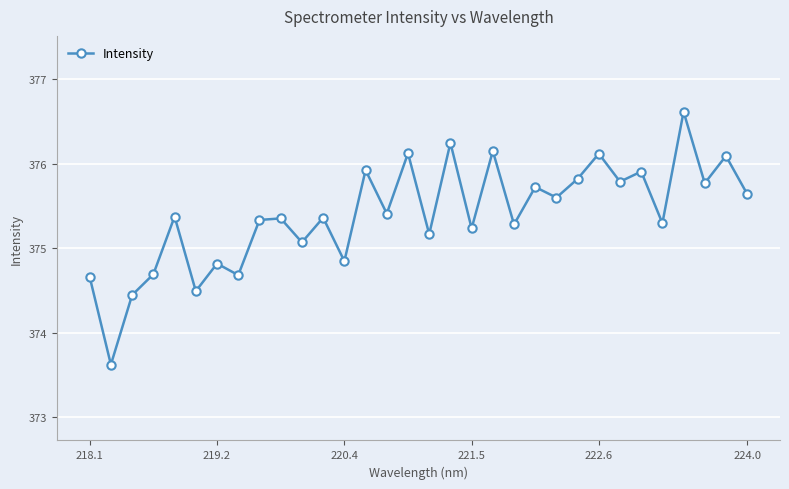

What is the value of the 8th point from the left?

374.7